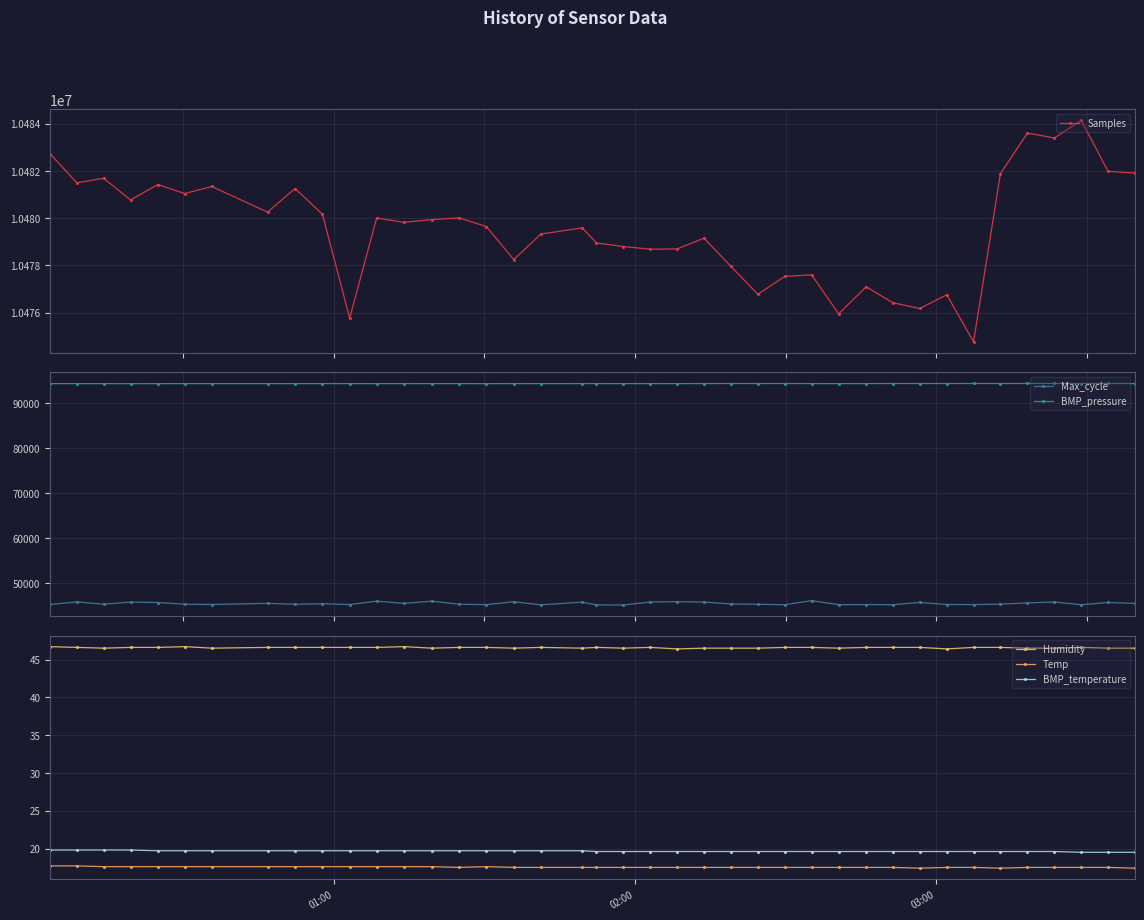

What is the minimum value for Samples?

10474764